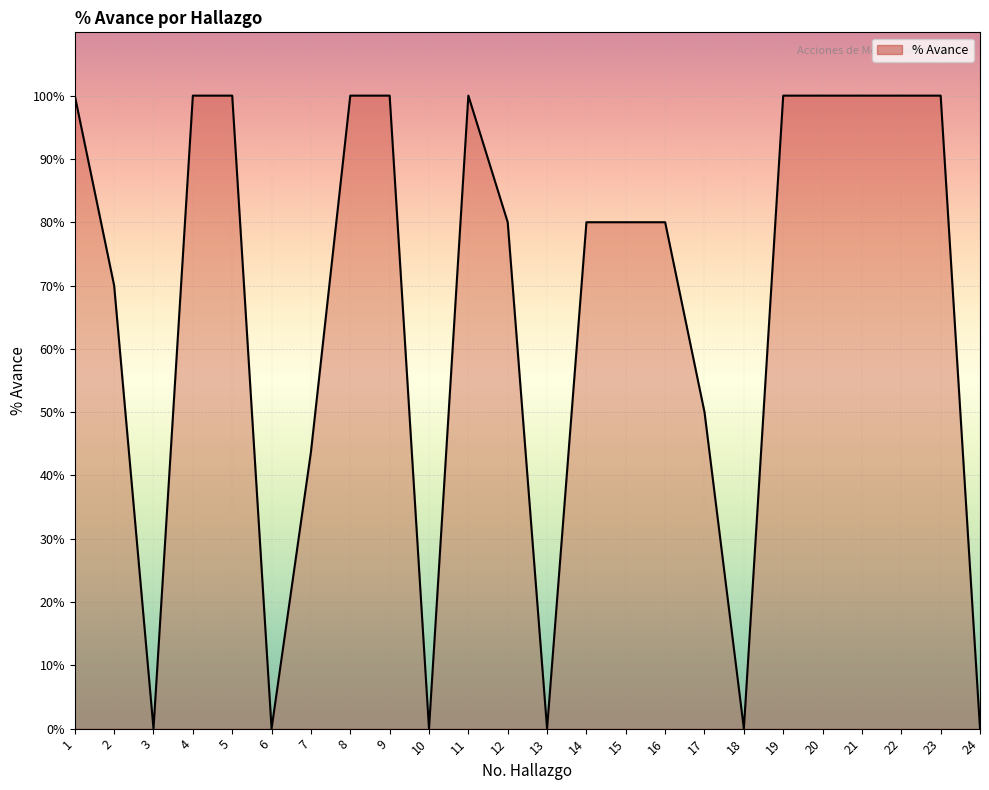

True or false: the data shows 0.0 at 10.

True